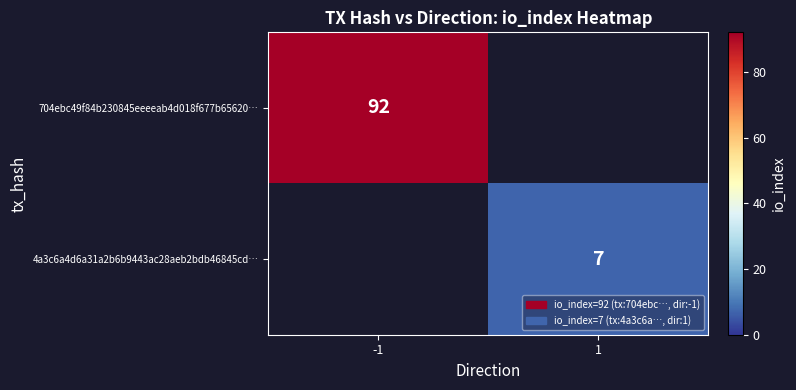

The 704ebc49f84b230845eeeeab4d018f677b65620… series shows 149 at -1. True or false?

False